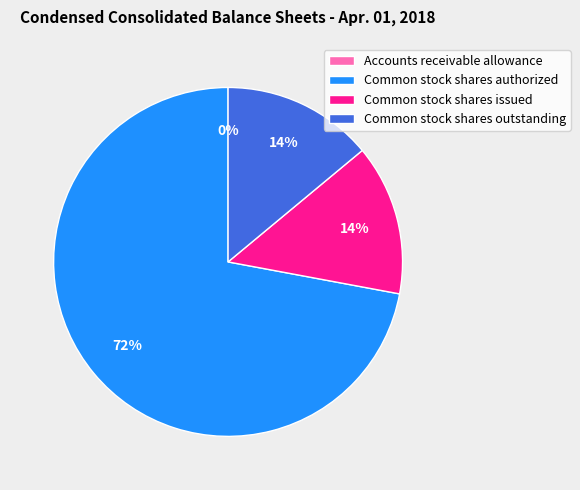

Which has a higher value, Common stock shares authorized or Common stock shares outstanding?

Common stock shares authorized